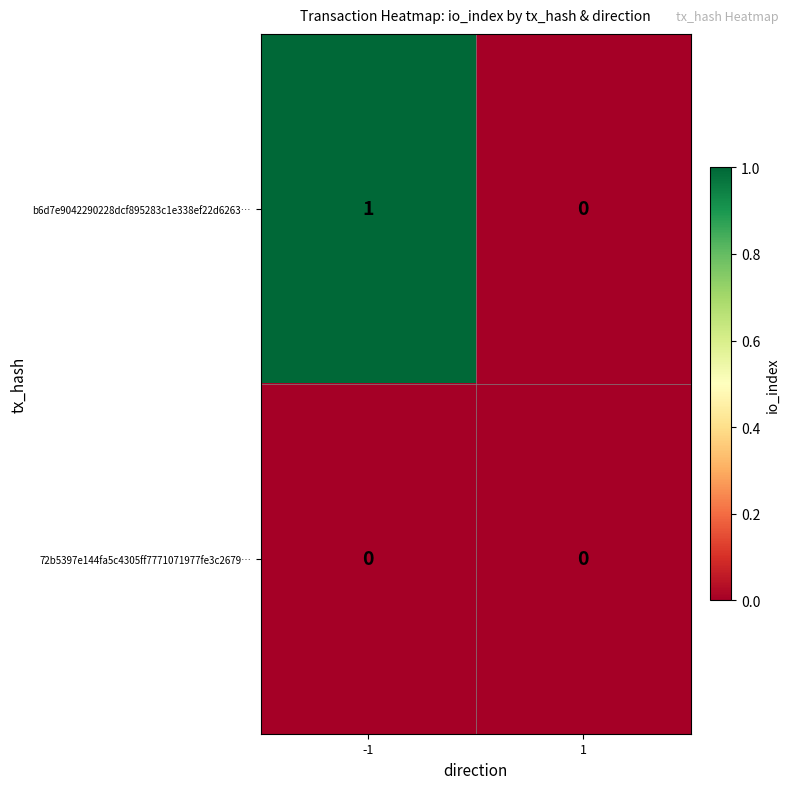

True or false: 72b5397e144fa5c4305ff7771071977fe3c2679… has a value of 0 at 1.

True